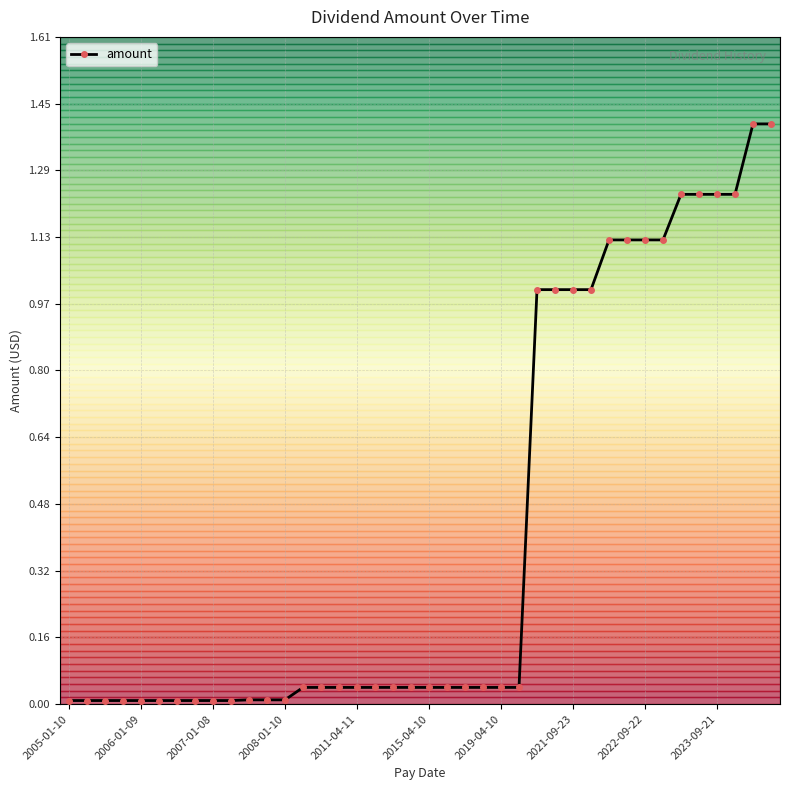

What is the maximum value shown in the chart?

1.4